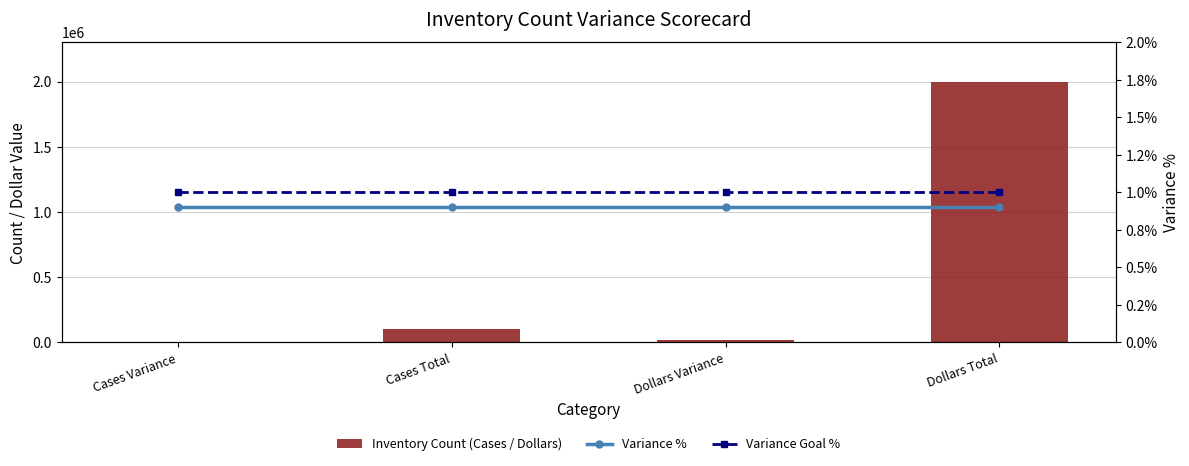

Which series changed the most between Dollars Variance and Dollars Total?

Inventory Count (Cases / Dollars)